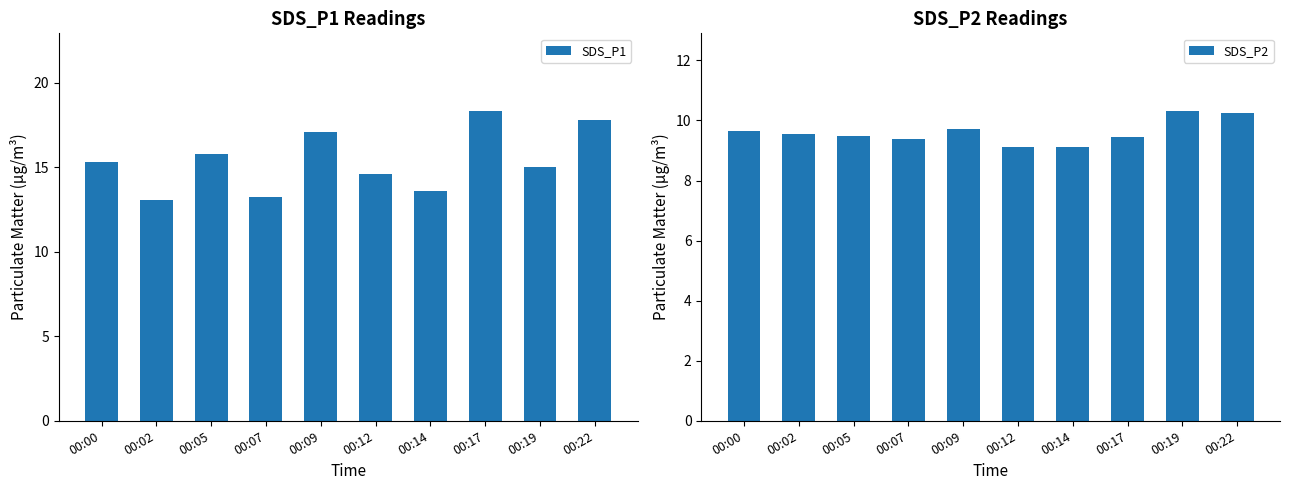

Which label corresponds to the smallest value in the chart?

00:12